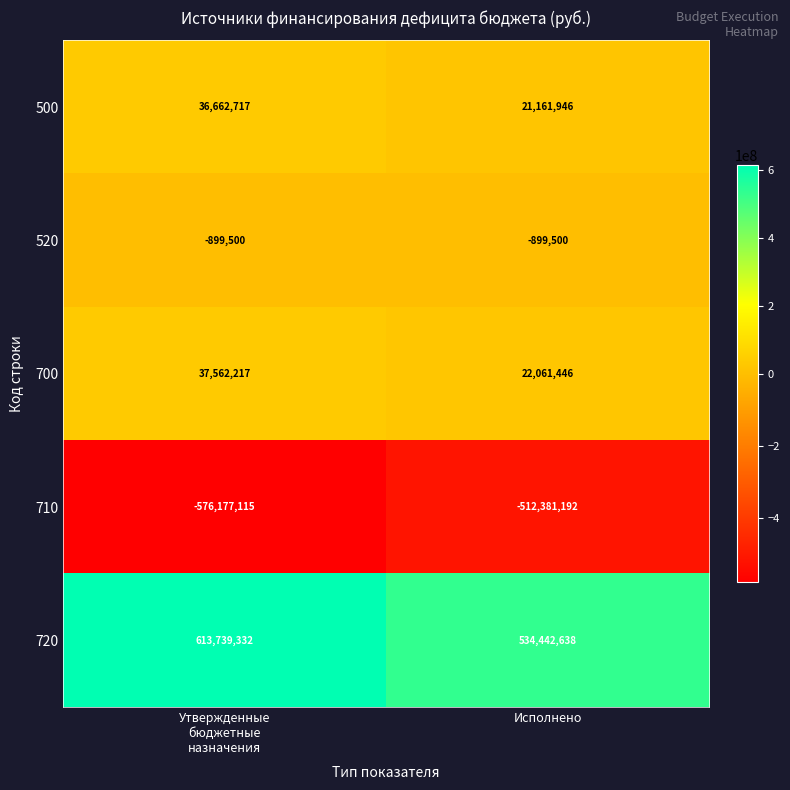

What is the average value of the 500 series?

28912332